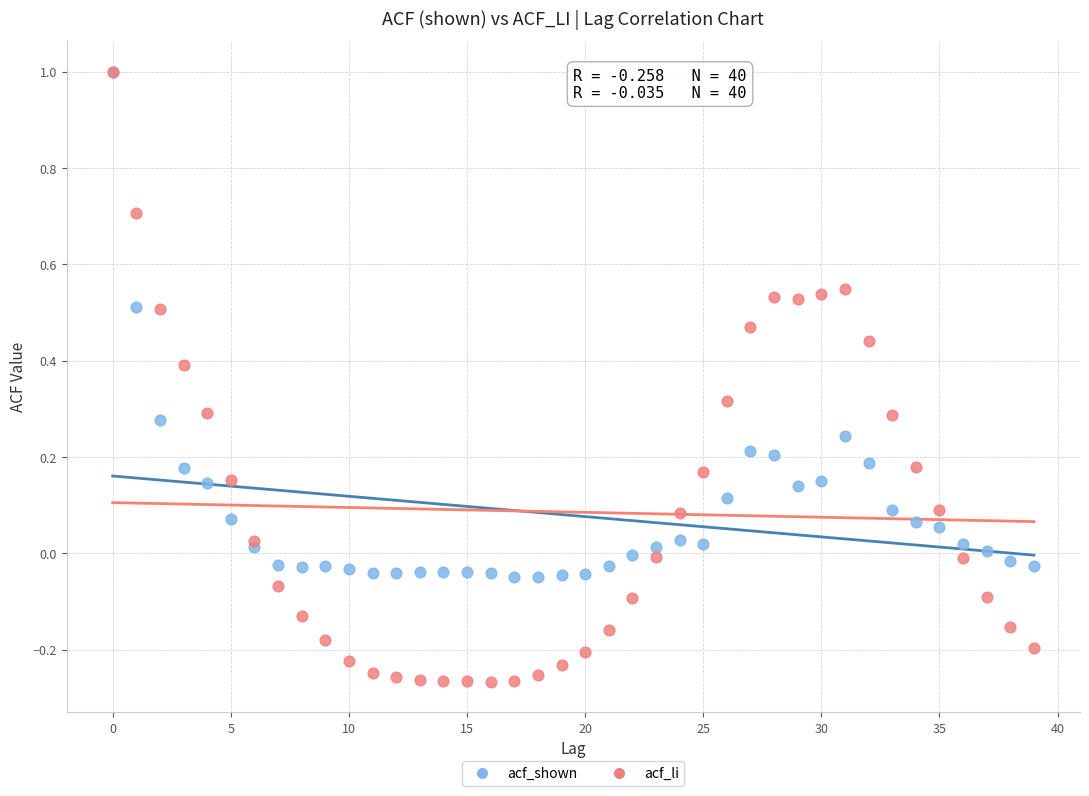

What are all the series names shown in the legend?

acf_shown, acf_li